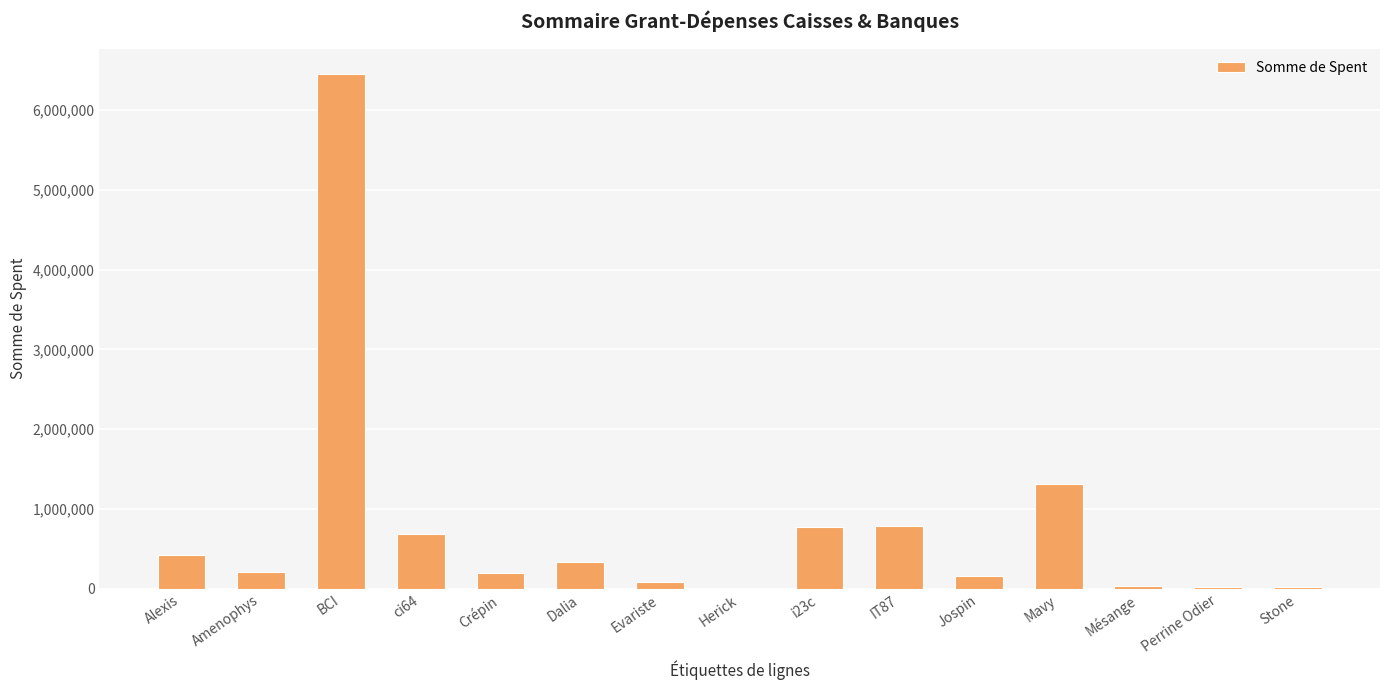

The value at i23c is 1039454. True or false?

False